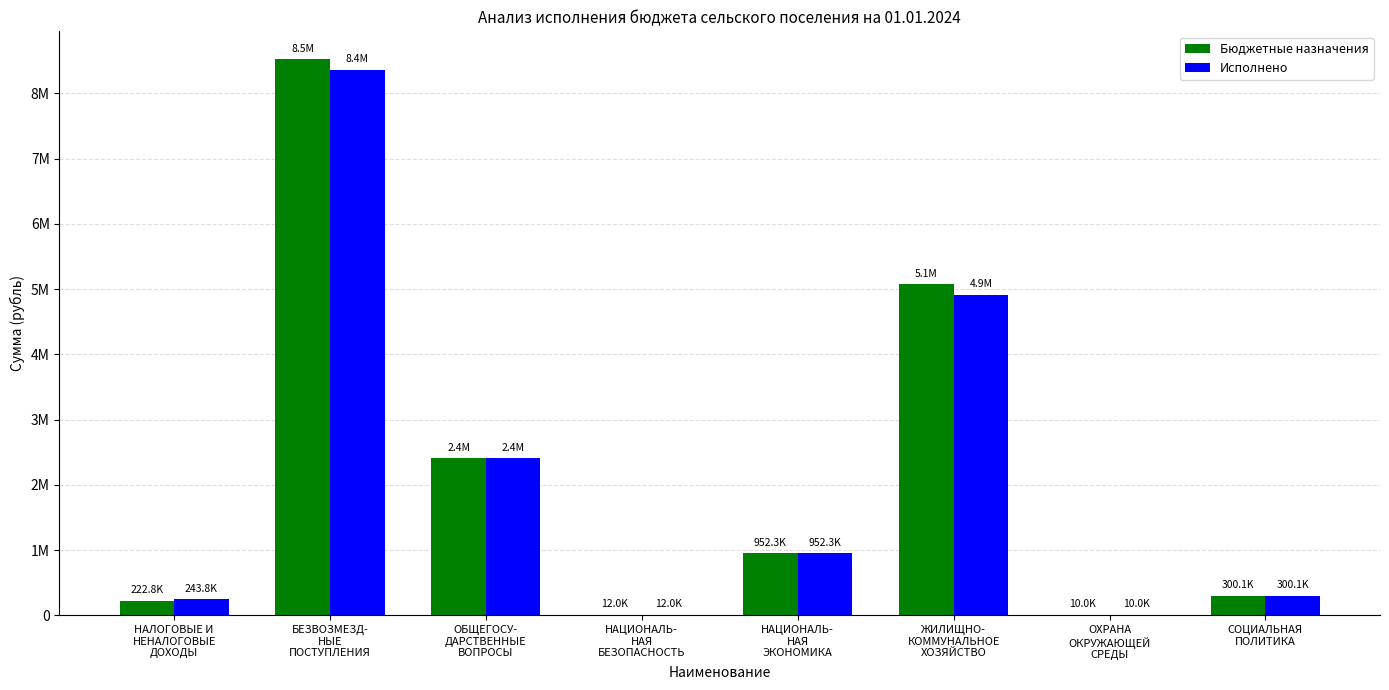

What are all the series names shown in the legend?

Бюджетные назначения, Исполнено